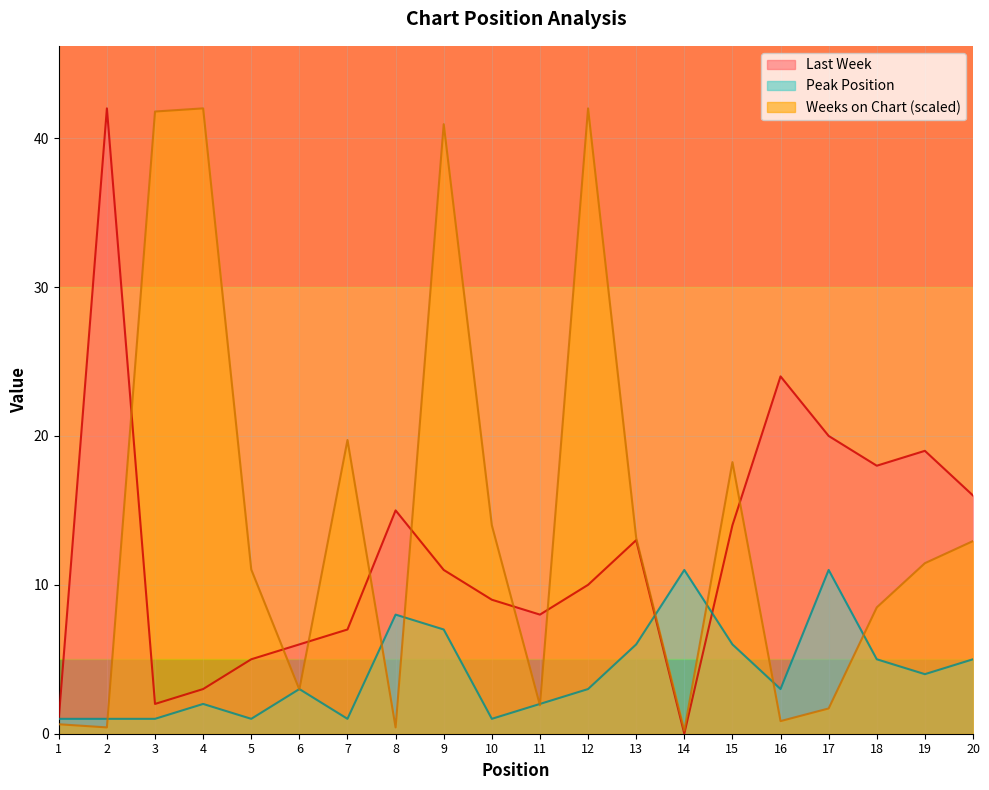

How many data points in Last Week are less than 11?

10